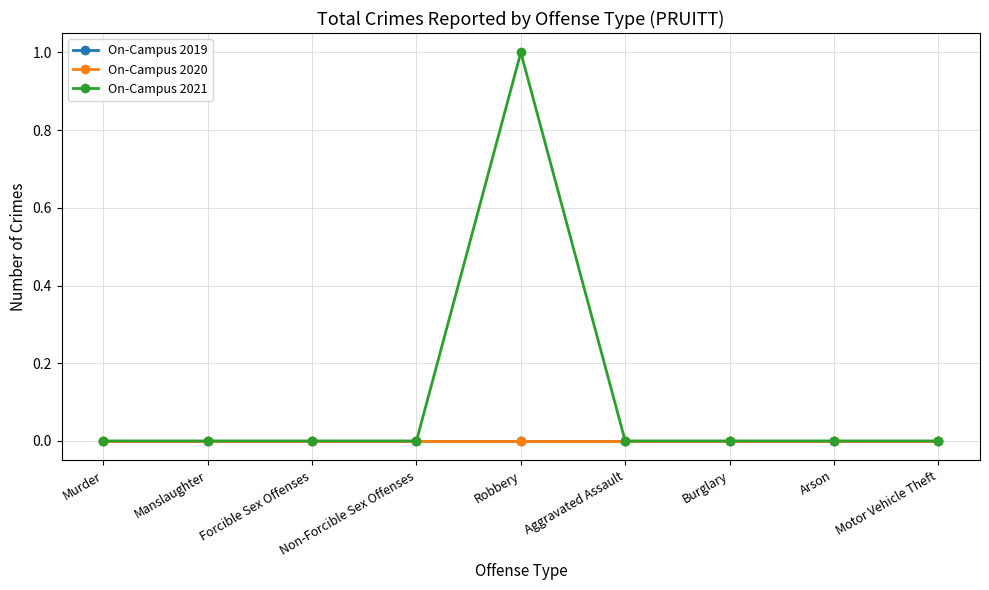

Count the number of data series in this chart.

3